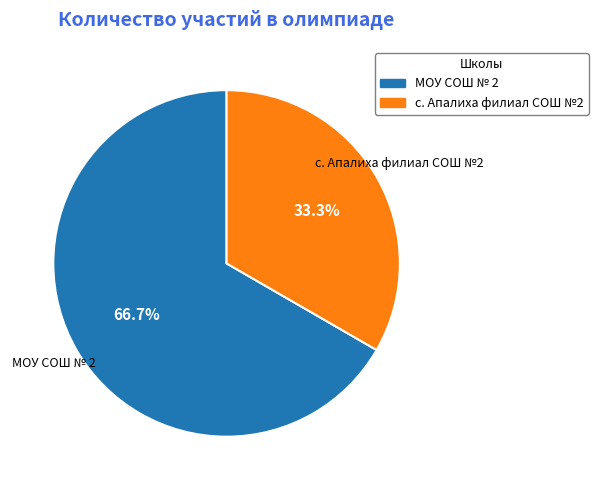

To the nearest percent, what is the difference between the largest and smallest slice percentages?

33%